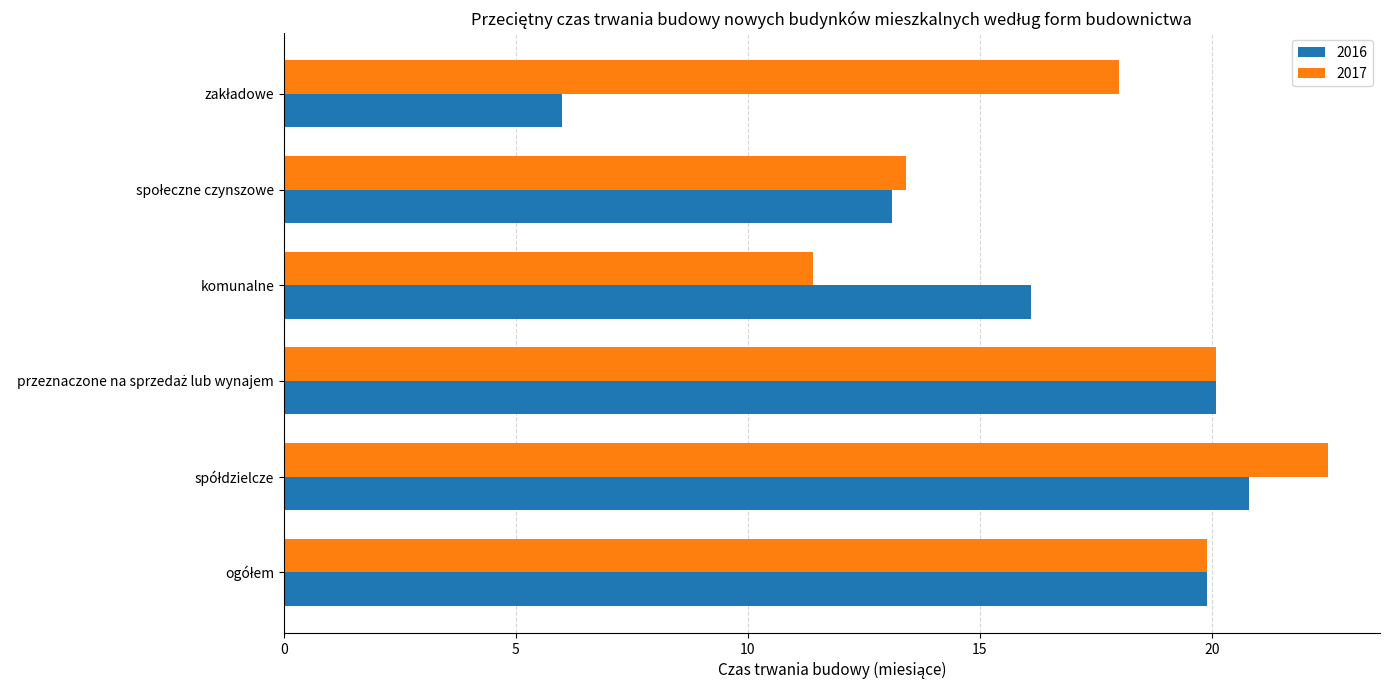

What is the sum of all 2016 values?

96.0